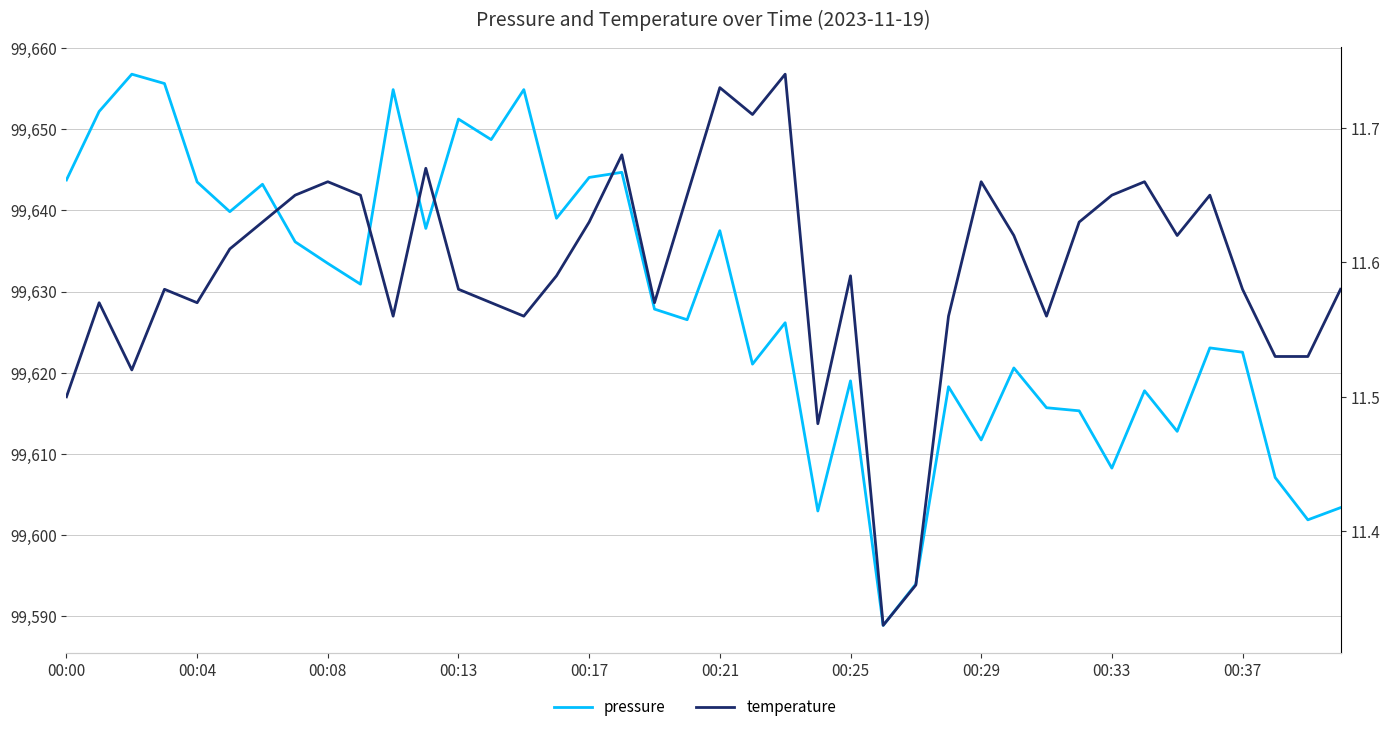

Reading left to right, extract all data points from this chart.

pressure: 99643.8	99652.2	99656.8	99655.6	99643.5	99639.8	99643.2	99636.1	99633.5	99630.9	99654.9	99637.8	99651.2	99648.7	99654.9	99639.0	99644.1	99644.7	99627.8	99626.5	99637.5	99621.1	99626.2	99603.0	99619.0	99588.9	99594.0	99618.3	99611.7	99620.6	99615.7	99615.3	99608.2	99617.8	99612.8	99623.1	99622.5	99607.1	99601.9	99603.4
temperature: 11.5	11.6	11.5	11.6	11.6	11.6	11.6	11.7	11.7	11.7	11.6	11.7	11.6	11.6	11.6	11.6	11.6	11.7	11.6	11.7	11.7	11.7	11.7	11.5	11.6	11.3	11.4	11.6	11.7	11.6	11.6	11.6	11.7	11.7	11.6	11.7	11.6	11.5	11.5	11.6